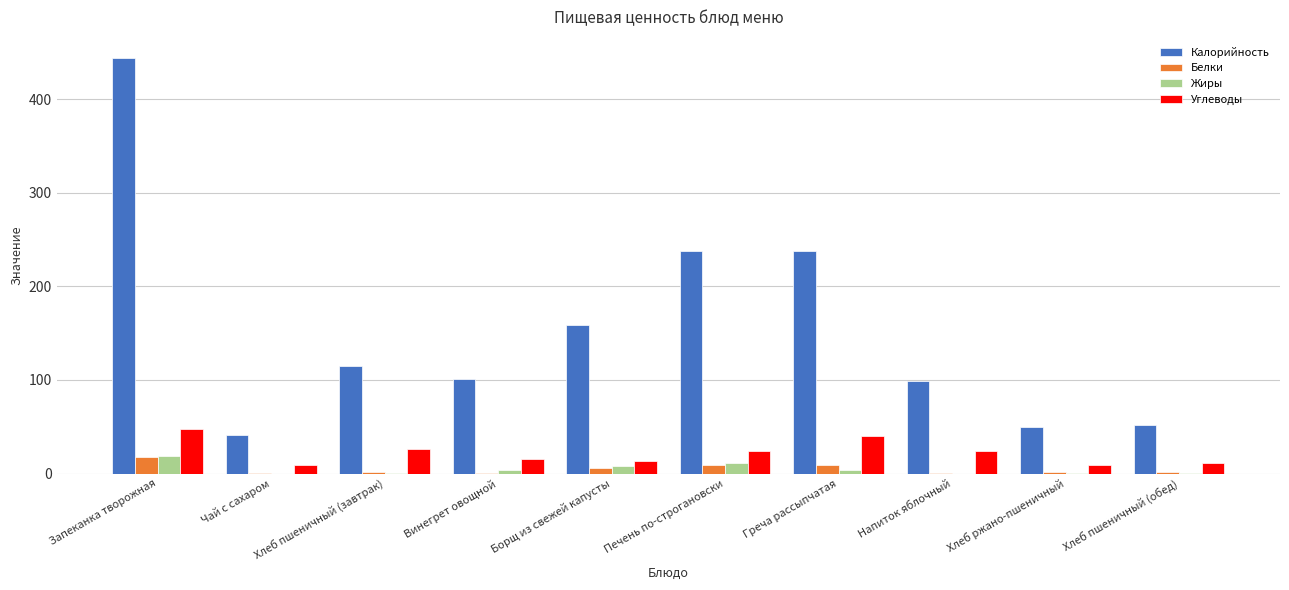

The Калорийность series shows 17.0 at Чай с сахаром. True or false?

False